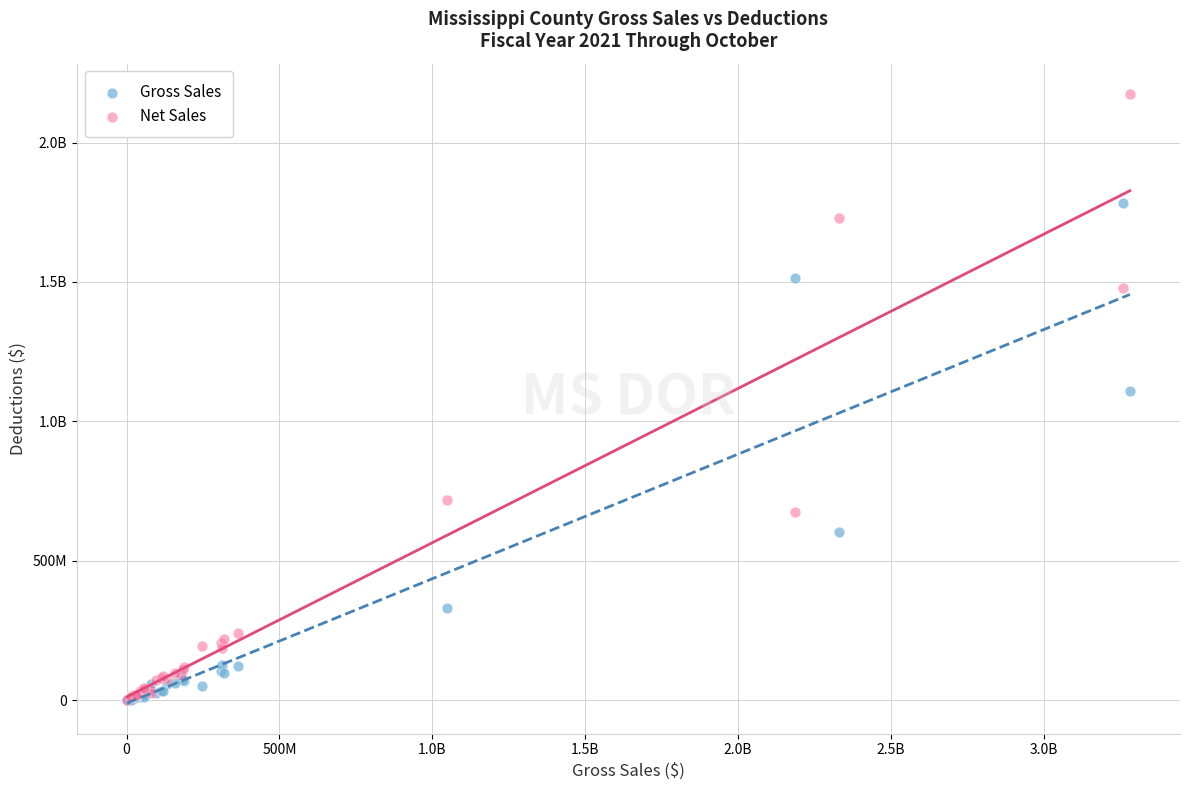

What are all the series names shown in the legend?

Gross Sales, Net Sales